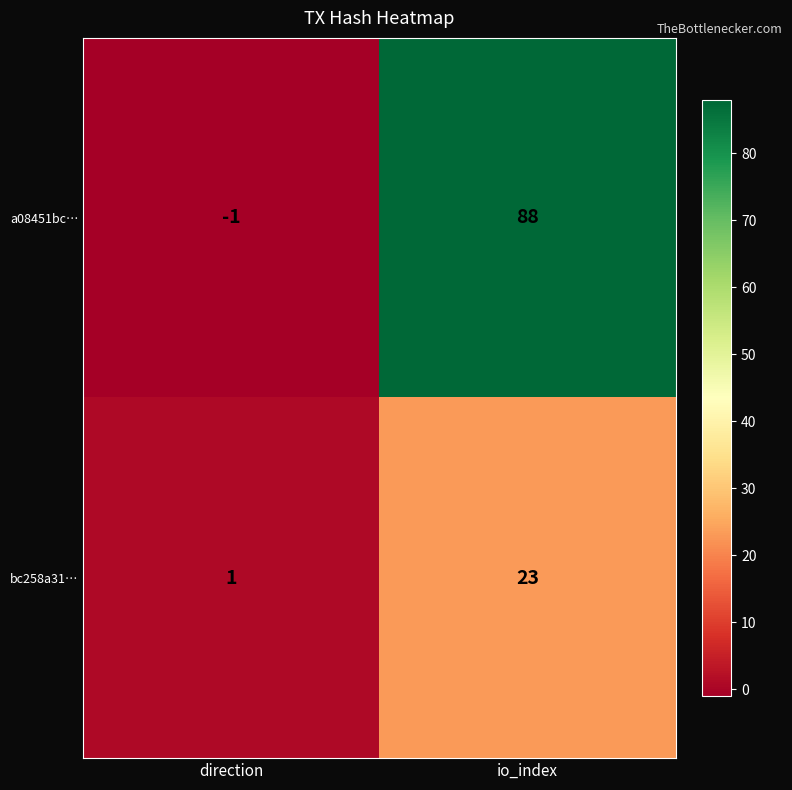

At which label is bc258a31… closest to 12?

direction